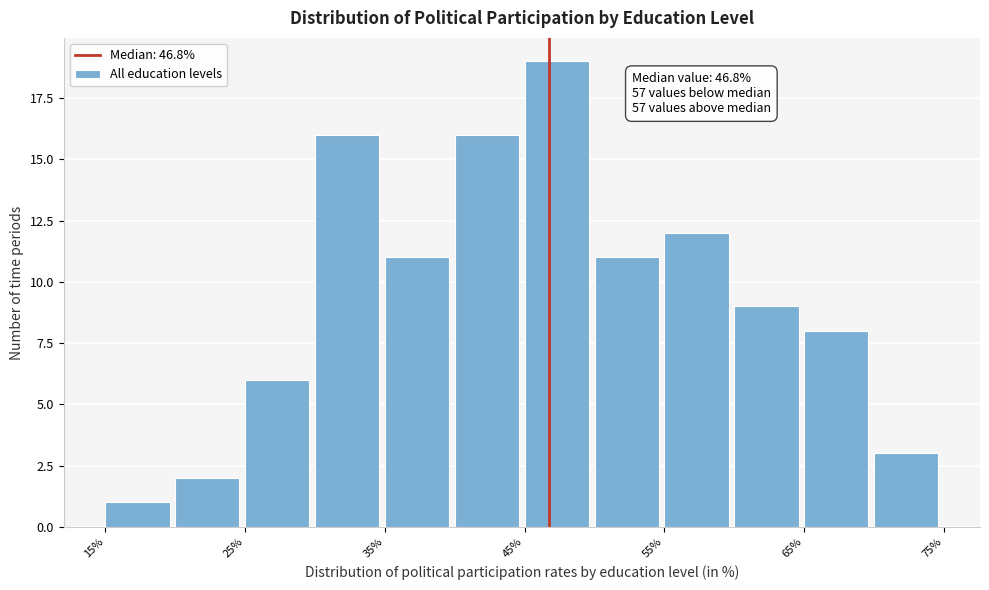

Which range on the x-axis has the tallest bar?

45 to 50